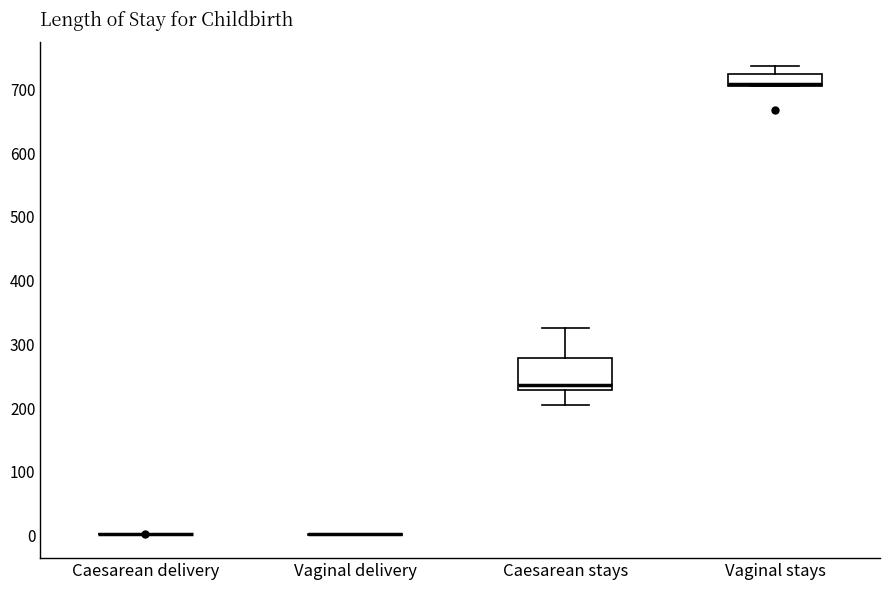

Comparing the boxes themselves (not the whiskers), which one is the tallest?

Caesarean stays